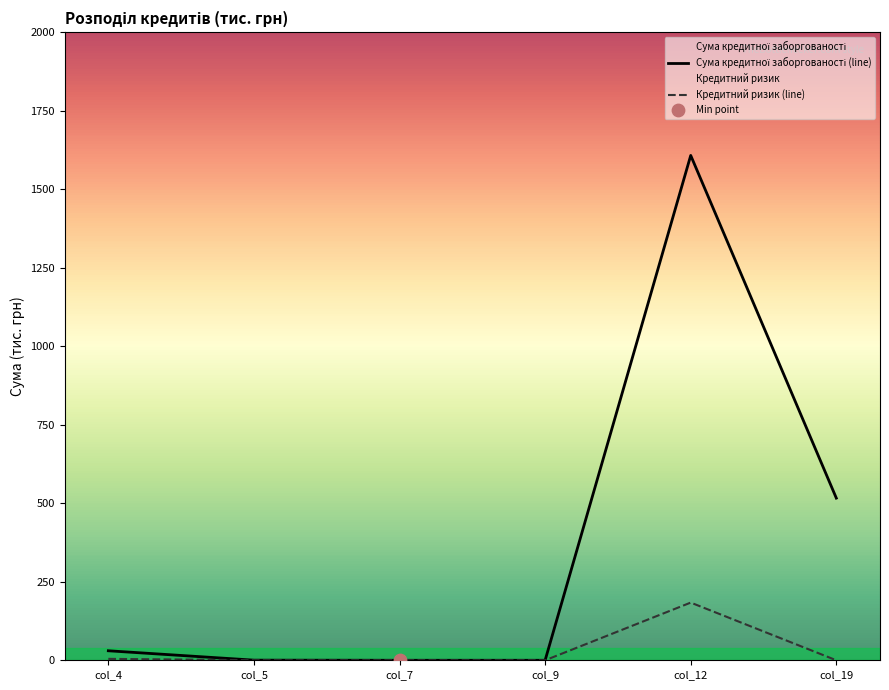

Which series has the largest total across all categories?

Сума кредитної заборгованості (line)